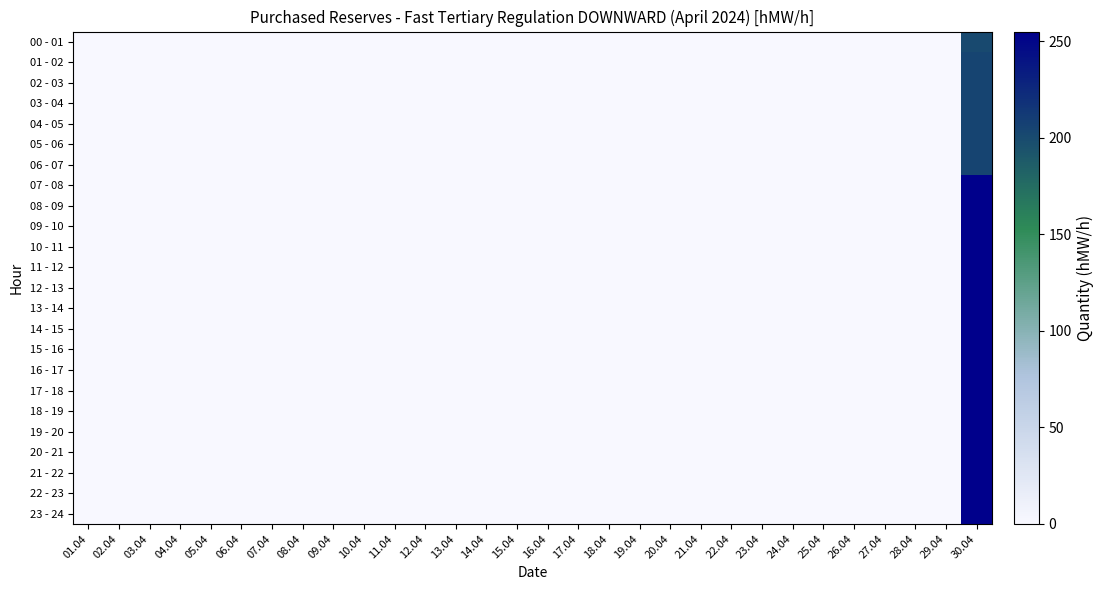

List the series in order of their peak value, lowest first.

00 - 01, 01 - 02, 02 - 03, 03 - 04, 04 - 05, 05 - 06, 06 - 07, 07 - 08, 08 - 09, 09 - 10, 10 - 11, 11 - 12, 12 - 13, 13 - 14, 14 - 15, 15 - 16, 16 - 17, 17 - 18, 18 - 19, 19 - 20, 20 - 21, 21 - 22, 22 - 23, 23 - 24